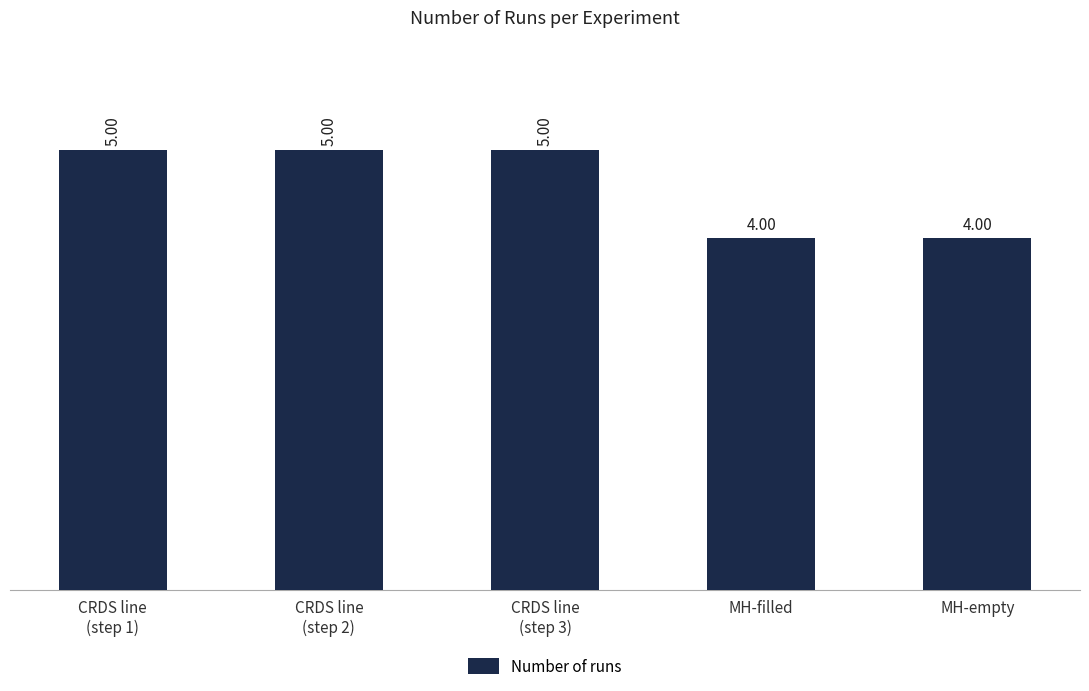

Does the chart contain any negative values?

No